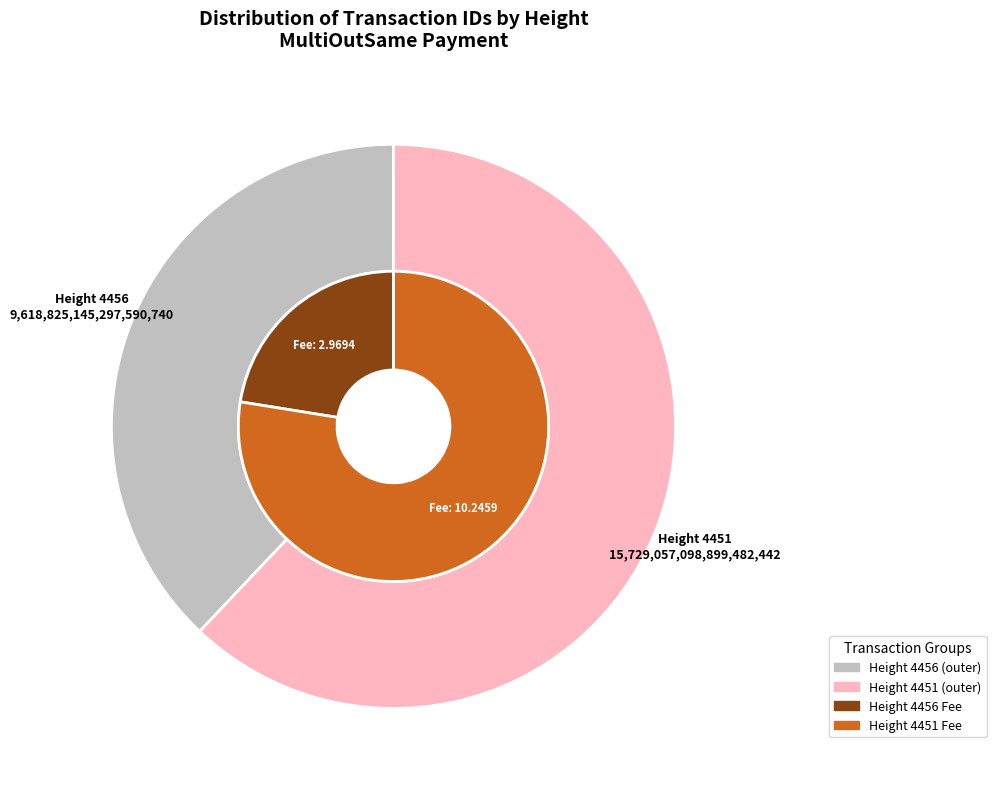

How many segments does this pie chart have?

2